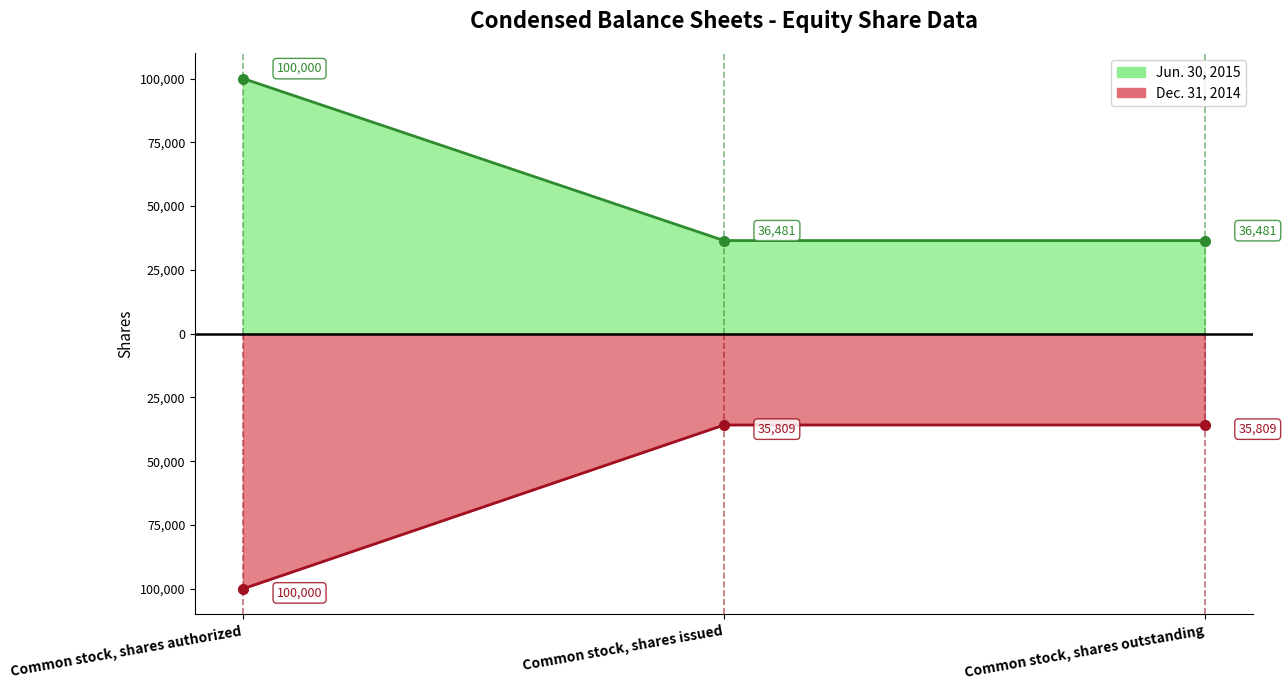

Which series has the largest range (max minus min)?

Dec. 31, 2014